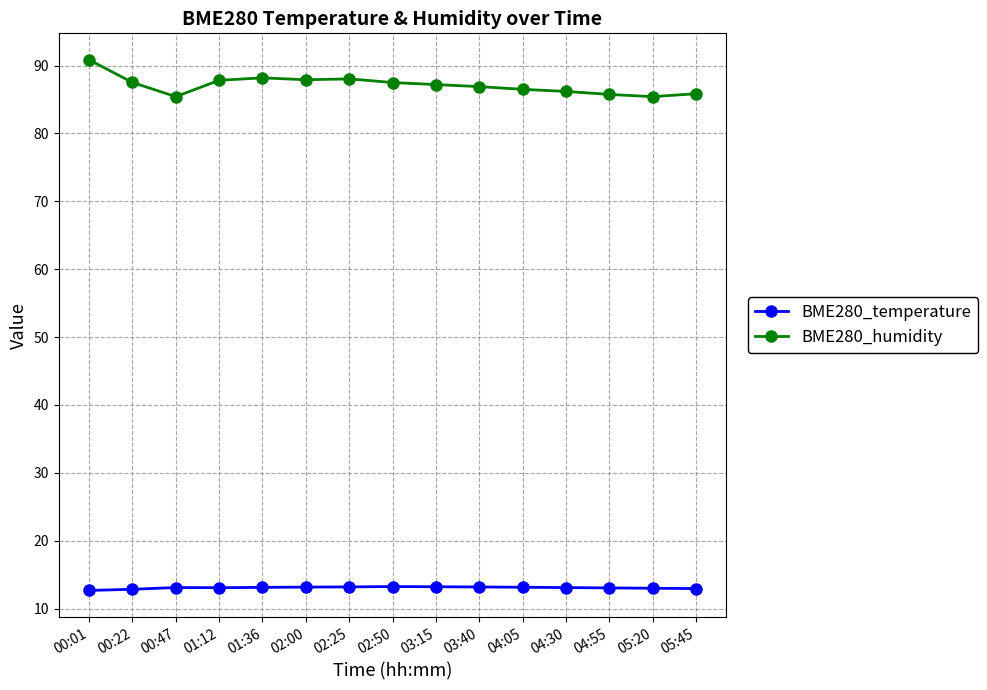

What is the spread (max minus min) of values at 04:30?

73.1